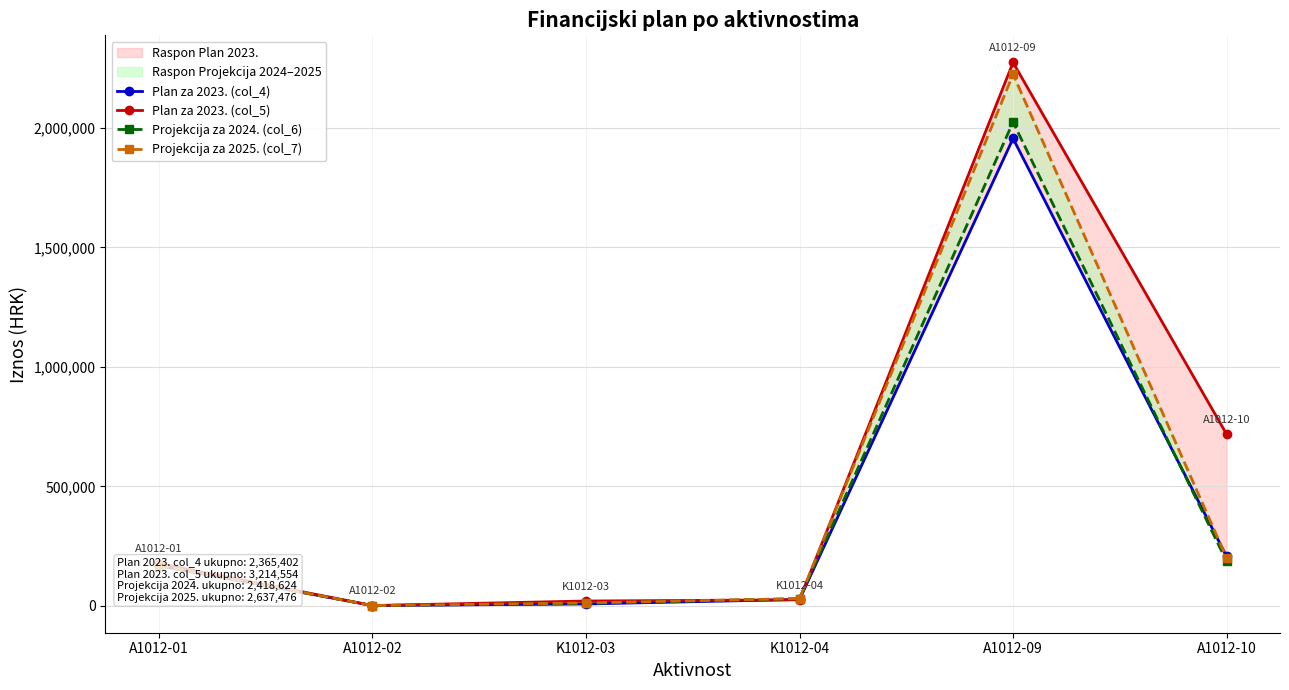

Reading left to right, what are all the values shown in this chart?

Plan za 2023. (col_4): 168123.3	939.0	7686.0	26544.6	1955646.6	206462.5
Plan za 2023. (col_5): 176820.2	1061.8	20000.0	25000.0	2273718.6	717952.9
Projekcija za 2024. (col_6): 167623.7	1000.0	10000.0	30000.0	2024000.0	186000.0
Projekcija za 2025. (col_7): 169876.0	1000.0	12000.0	30000.0	2224600.0	200000.0